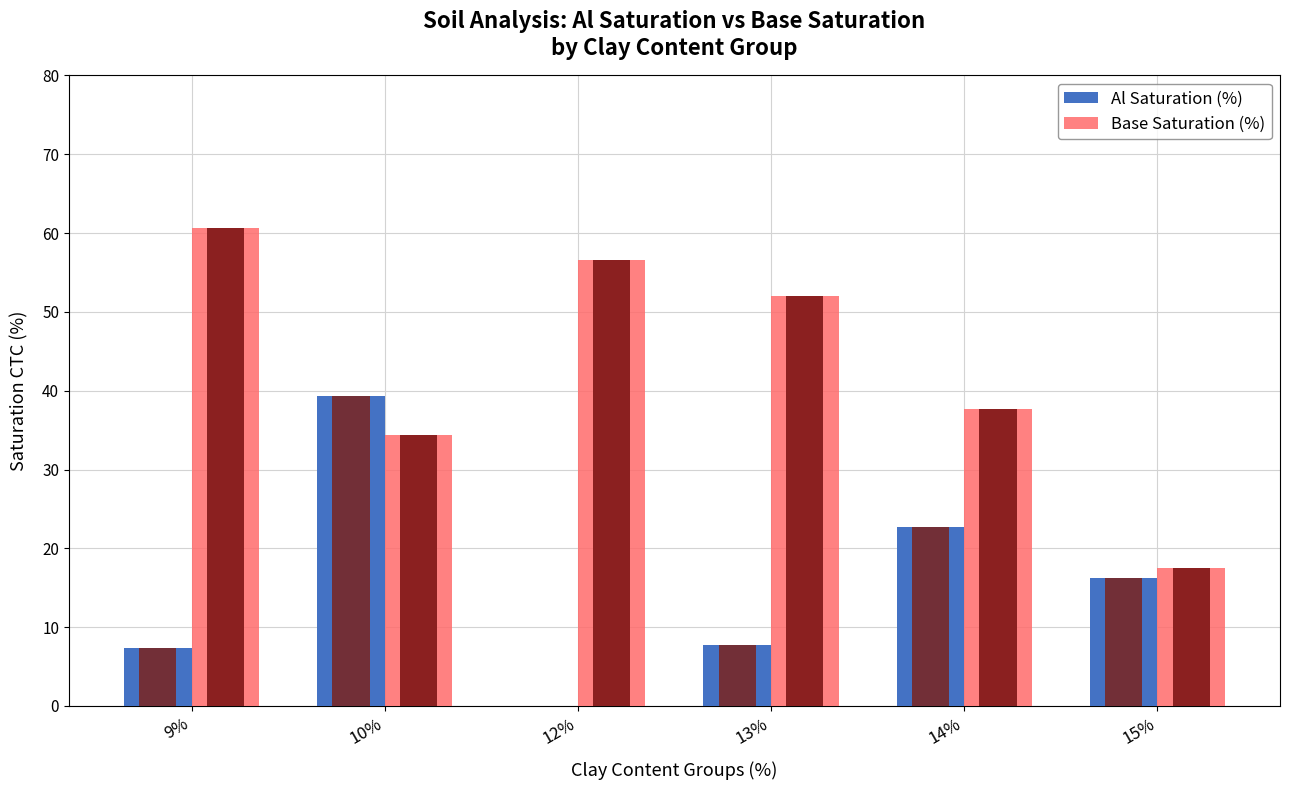

The value of Base Saturation (%) at 13% is 52.0. True or false?

True